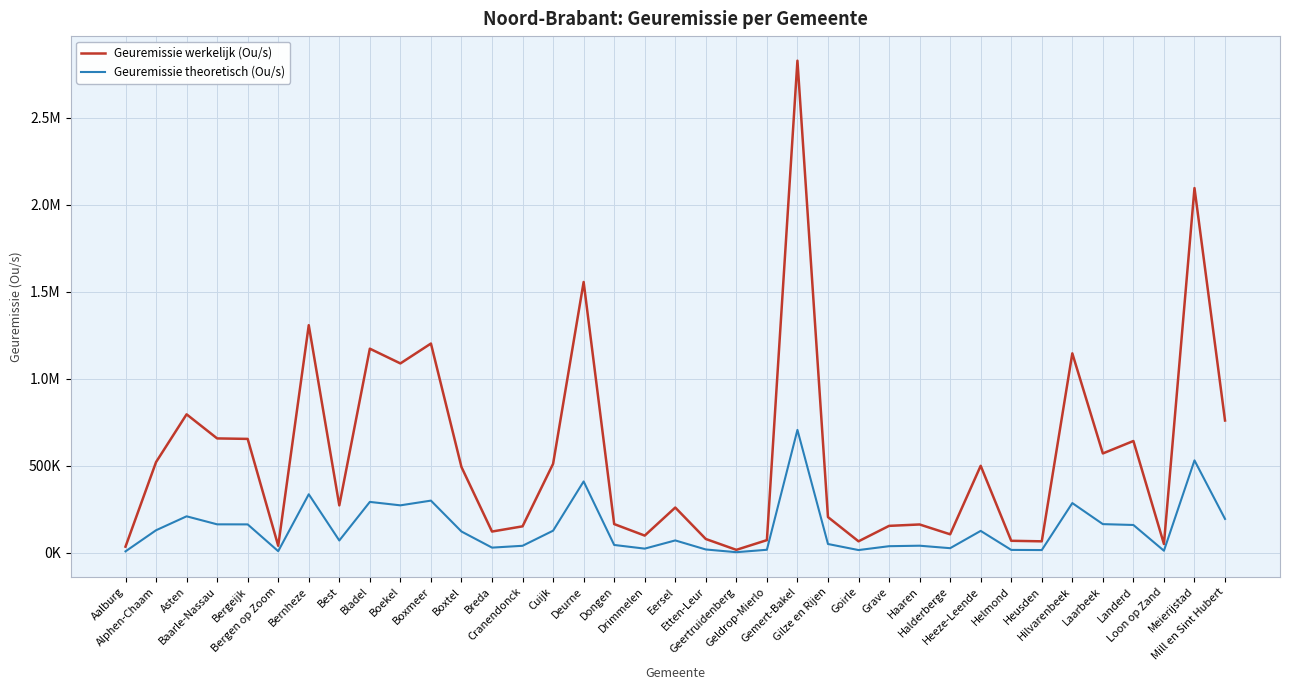

What are all the series names shown in the legend?

Geuremissie werkelijk (Ou/s), Geuremissie theoretisch (Ou/s)